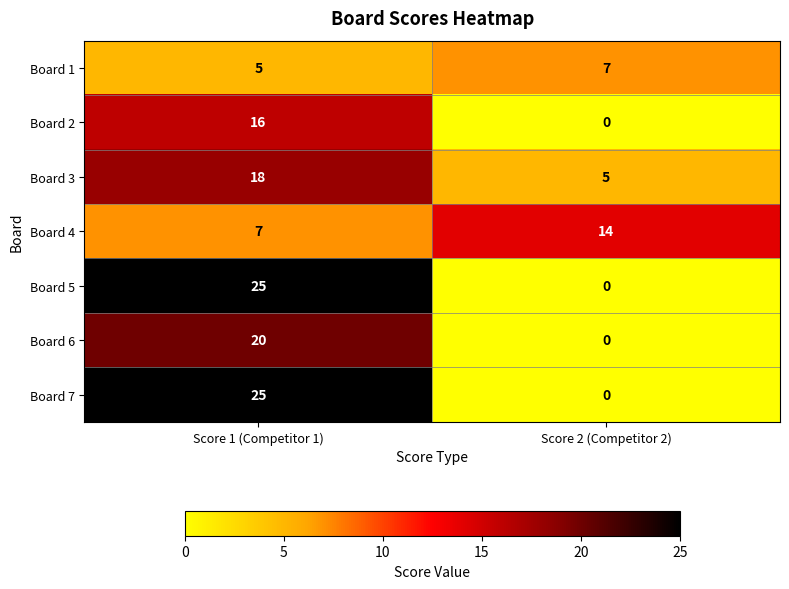

What is the lowest value of the Board 3 series?

5